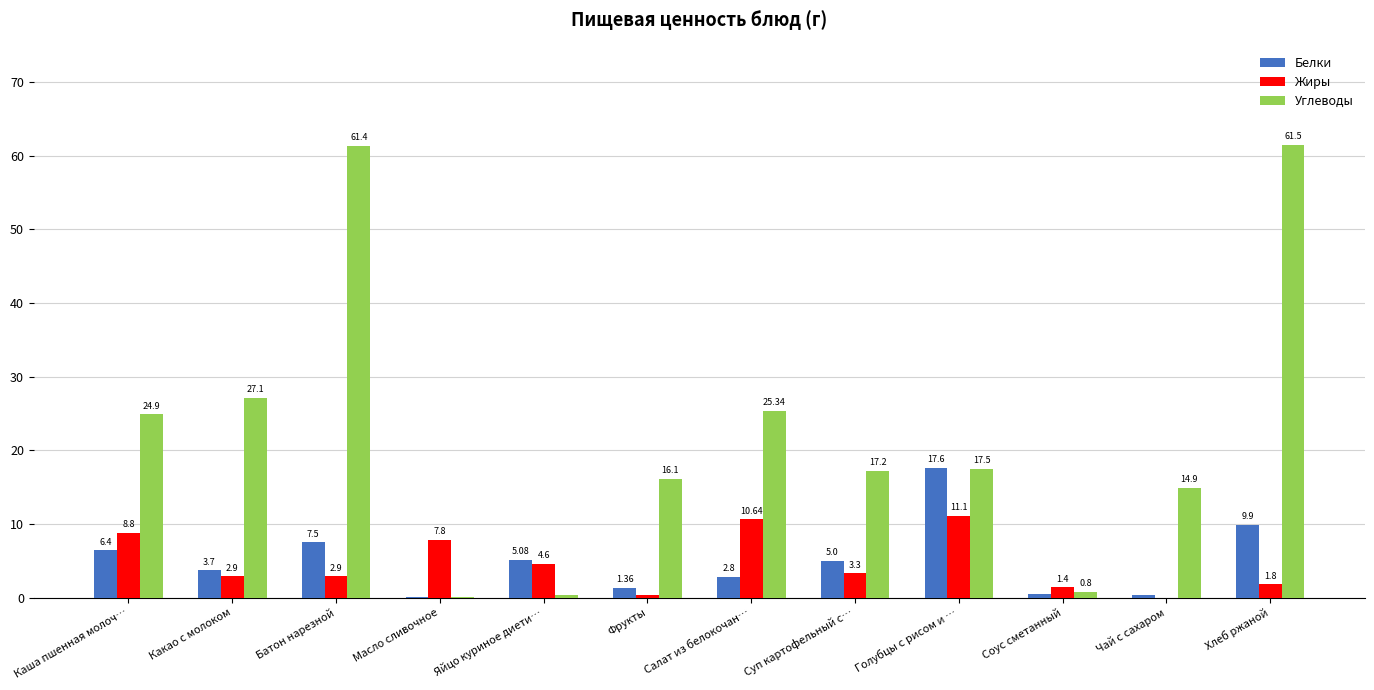

Which category has the highest value in the Углеводы series?

Хлеб ржаной